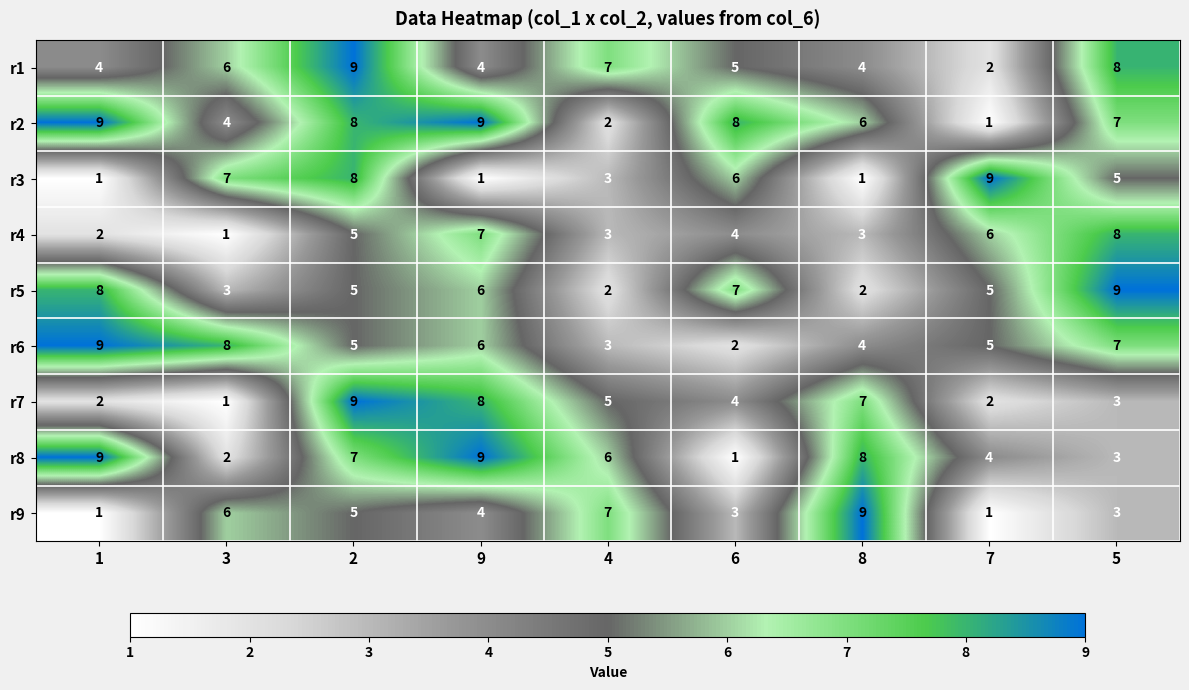

What is the total value across all series at 7?

35